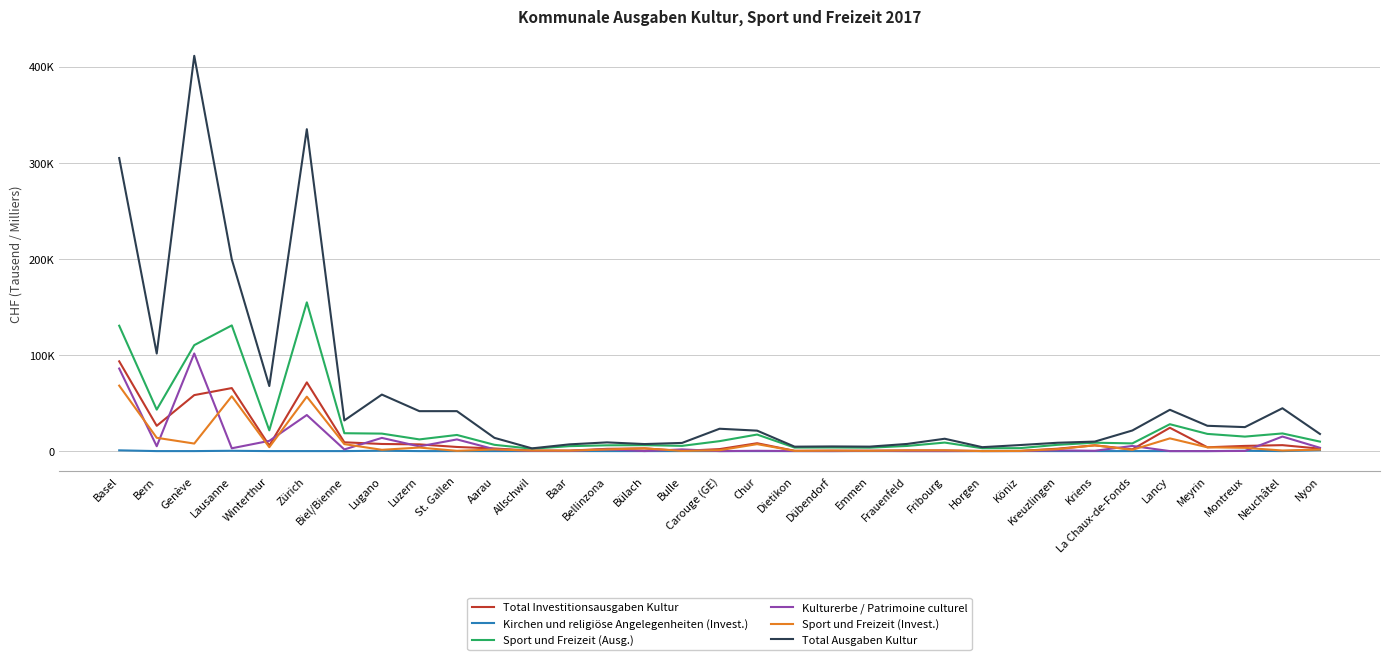

Is the value of Kirchen und religiöse Angelegenheiten (Invest.) at Lancy greater than the value of Sport und Freizeit (Ausg.) at Genève?

No